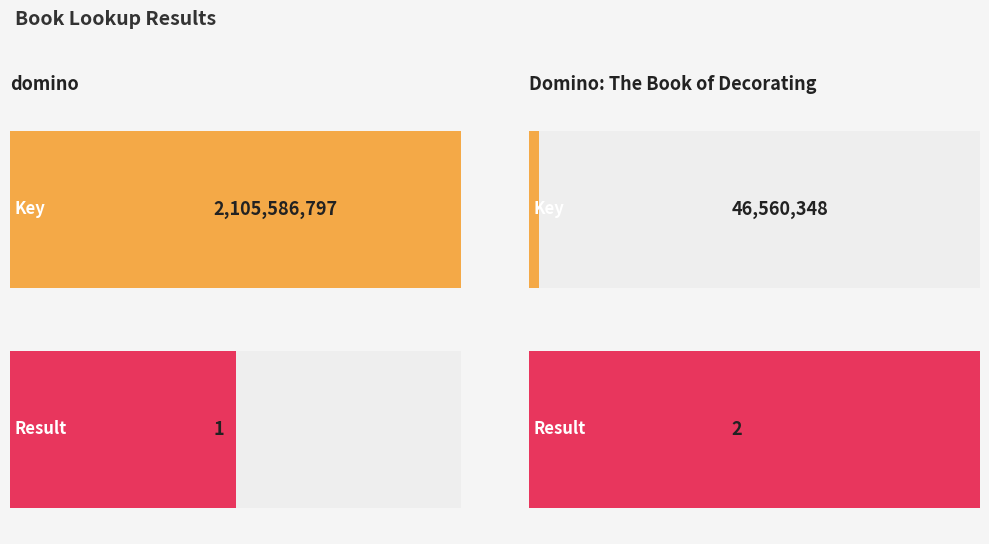

What is the difference between the Key values at Domino: The Book of Decorating and domino?

2059026449